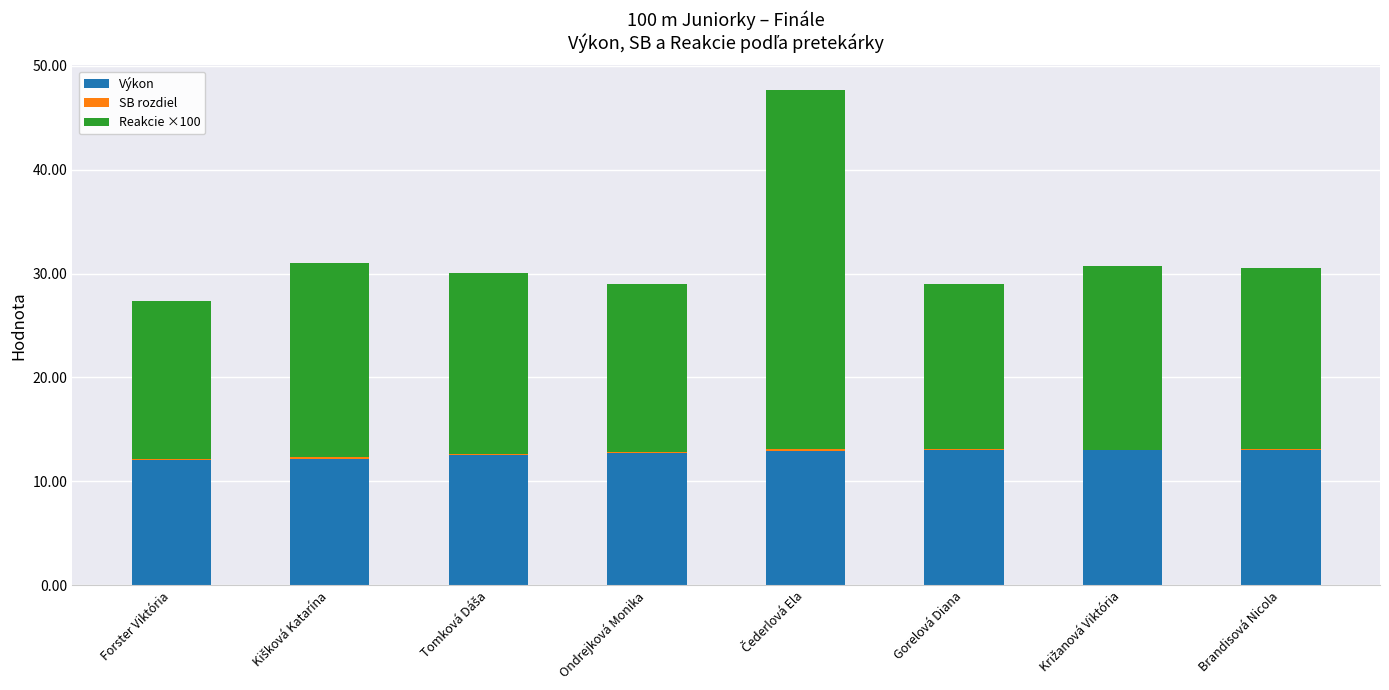

Which series has the widest spread of values?

Reakcie ×100